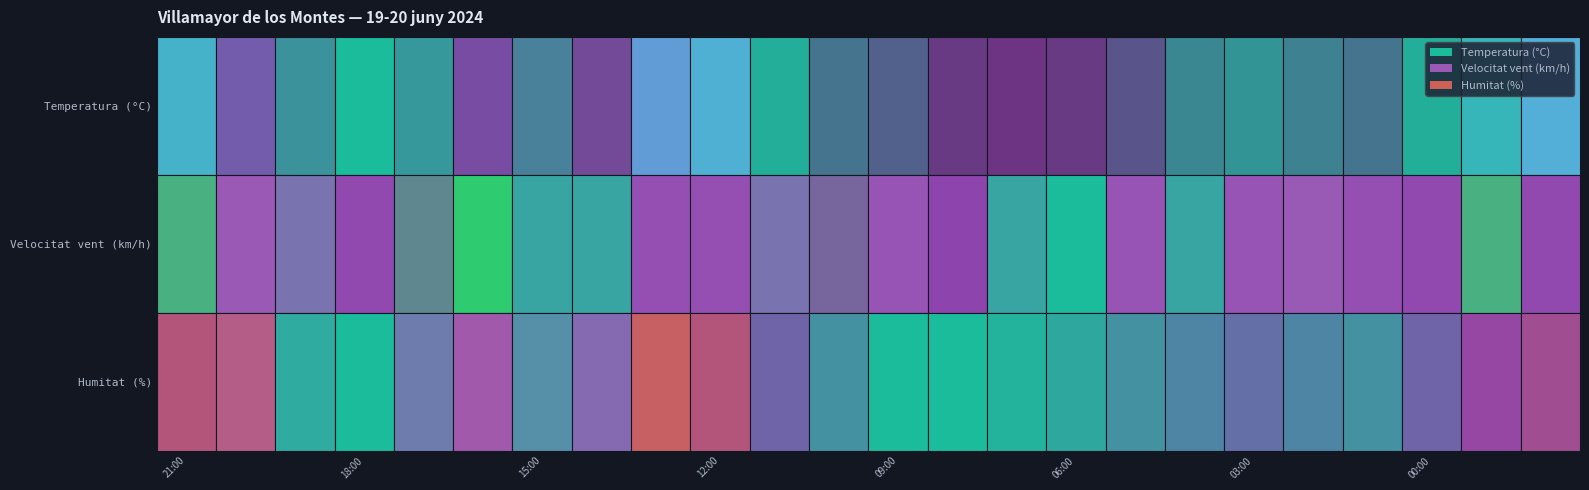

Which category has the highest value in the Vent series?

20:00